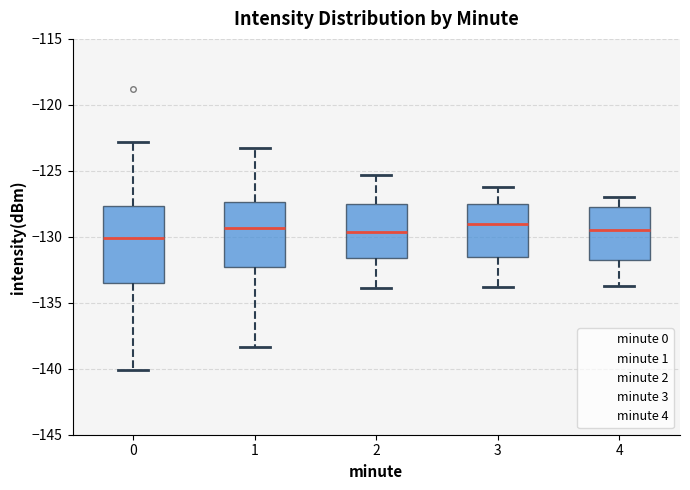

Where does the lower whisker of the box at x = 2 end on the y-axis? The values are not printed on the chart, so give them approximately, as read against the axis.

-134.0